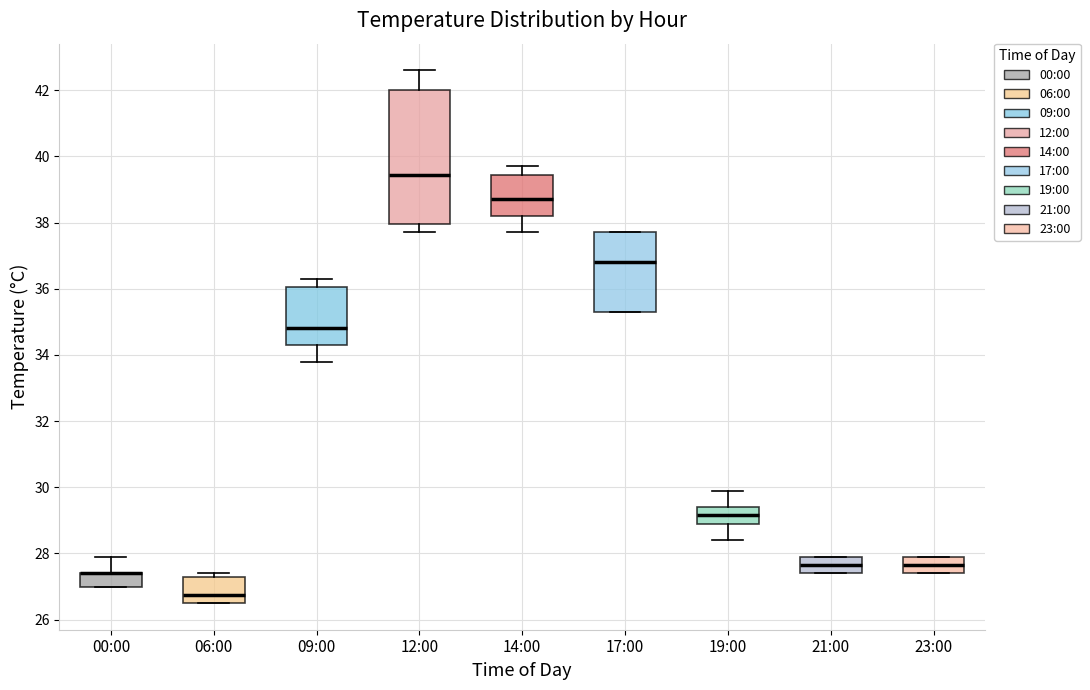

Which box is the tallest, from its lower edge to its upper edge?

12:00